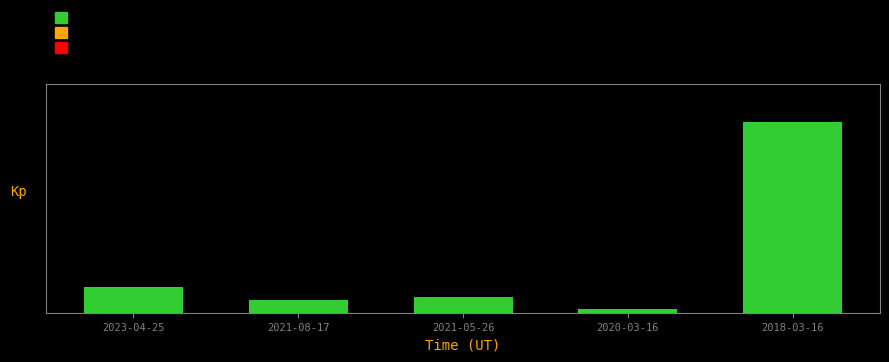

How many series are shown in this chart?

1